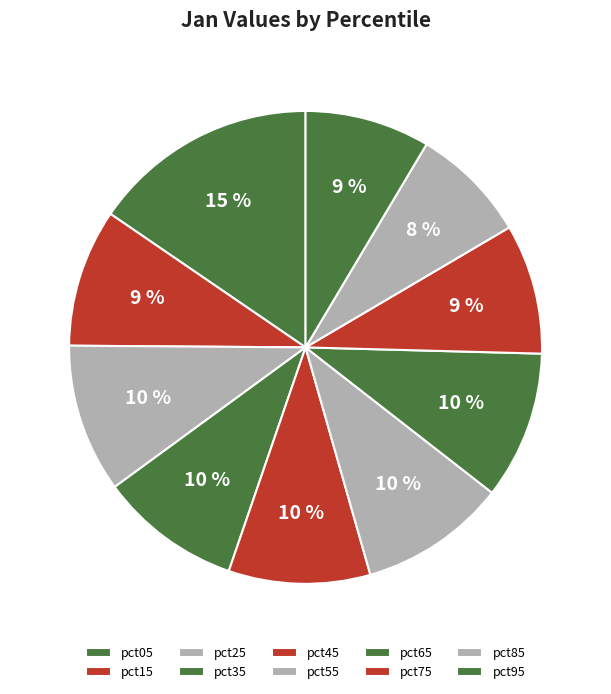

How many segments does this pie chart have?

10